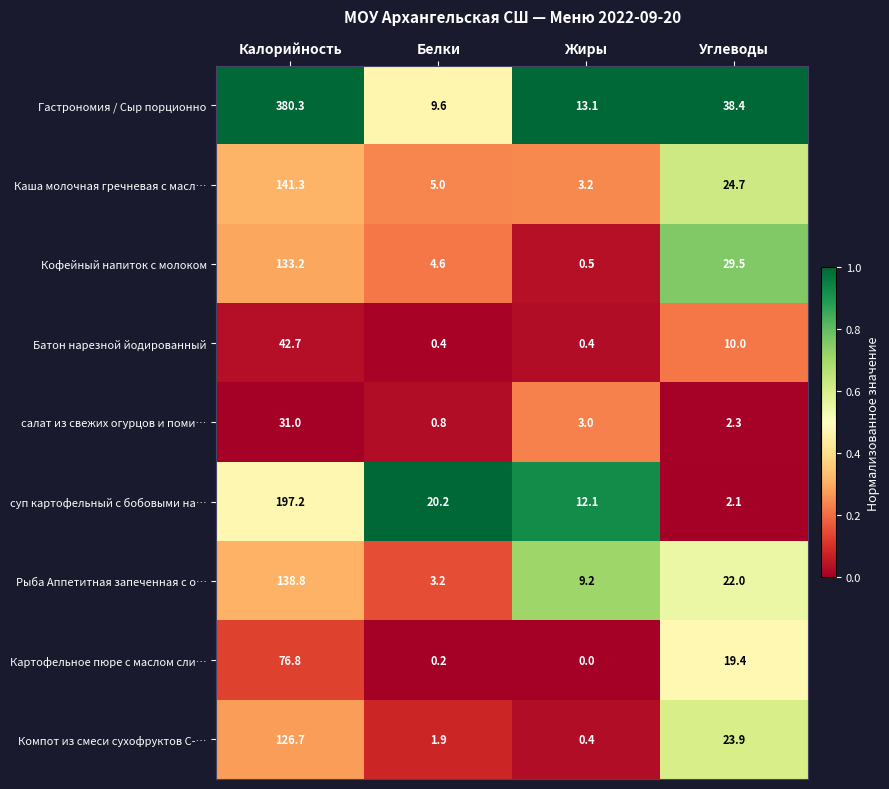

What is the sum of all Гастрономия / Сыр порционно values?

441.4